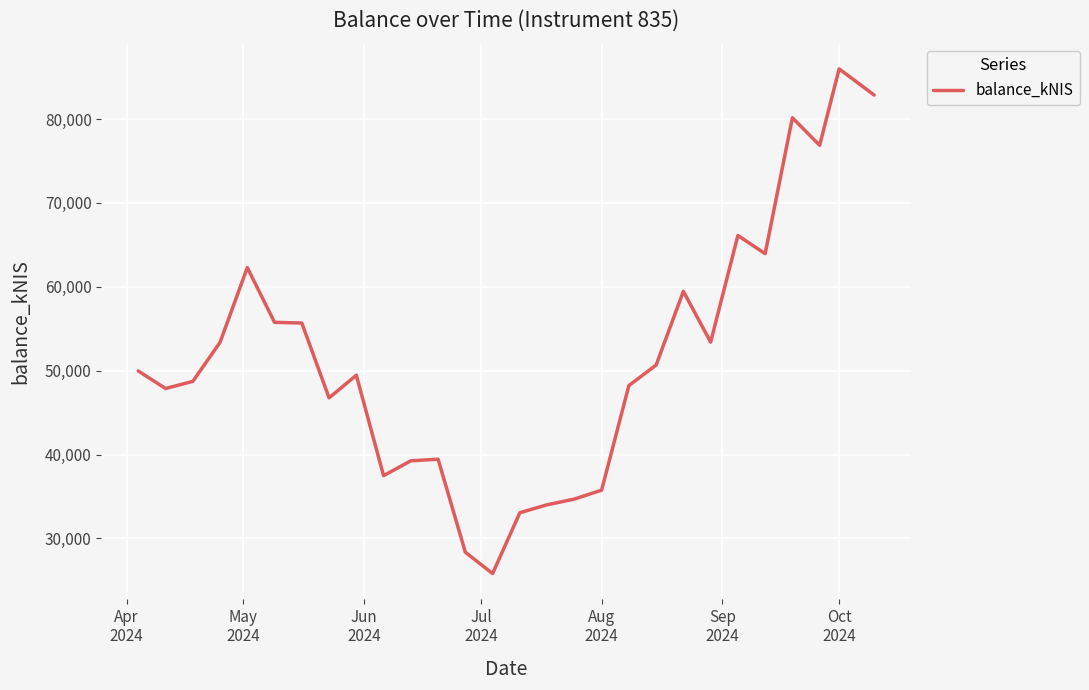

What is the difference between the maximum and minimum values?

60161.9